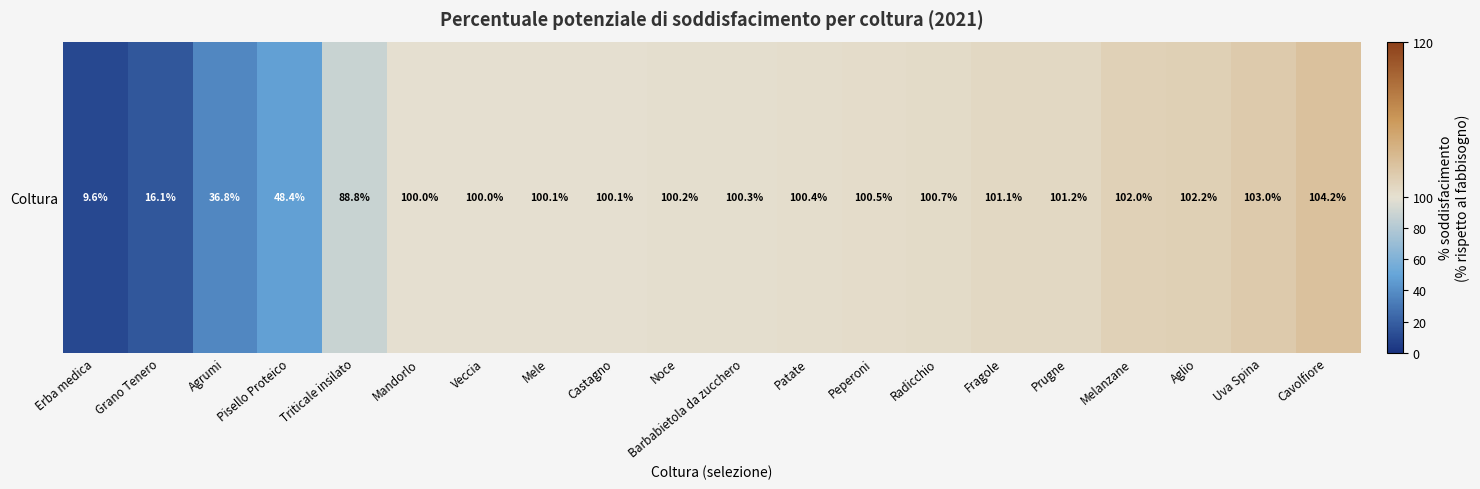

Where is the data nearest to the value 56?

Pisello Proteico